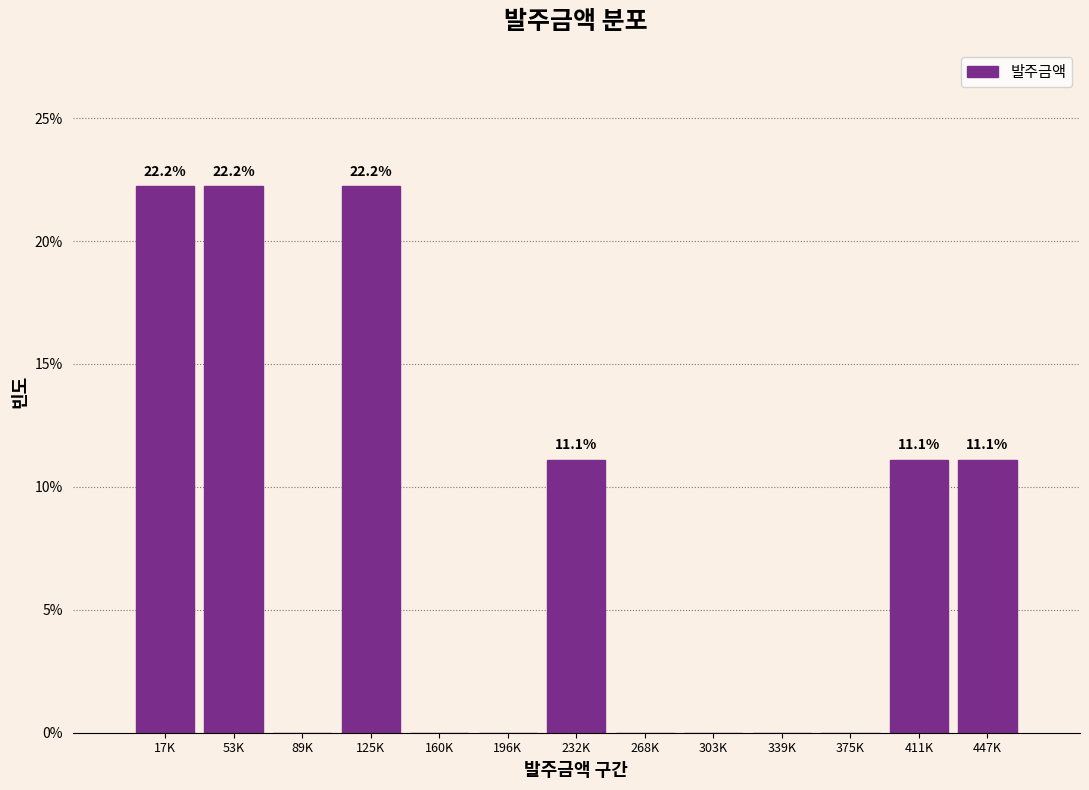

Reading left to right, transcribe all the data shown in this chart.

17K=22.2	53K=22.2	89K=0.0	125K=22.2	160K=0.0	196K=0.0	232K=11.1	268K=0.0	303K=0.0	339K=0.0	375K=0.0	411K=11.1	447K=11.1